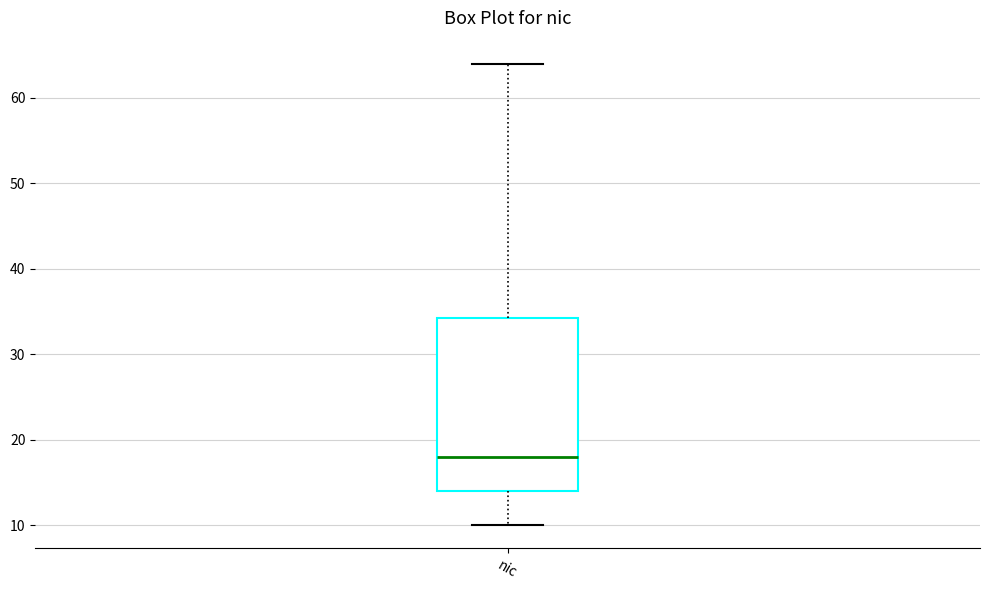

Read this box plot against the y-axis: the position of the median line, the range covered by the box, and the ends of both whiskers. The values are not printed on the chart, so give them approximately, as read against the axis.

median 18, box 14 to 34, whiskers 10 to 64